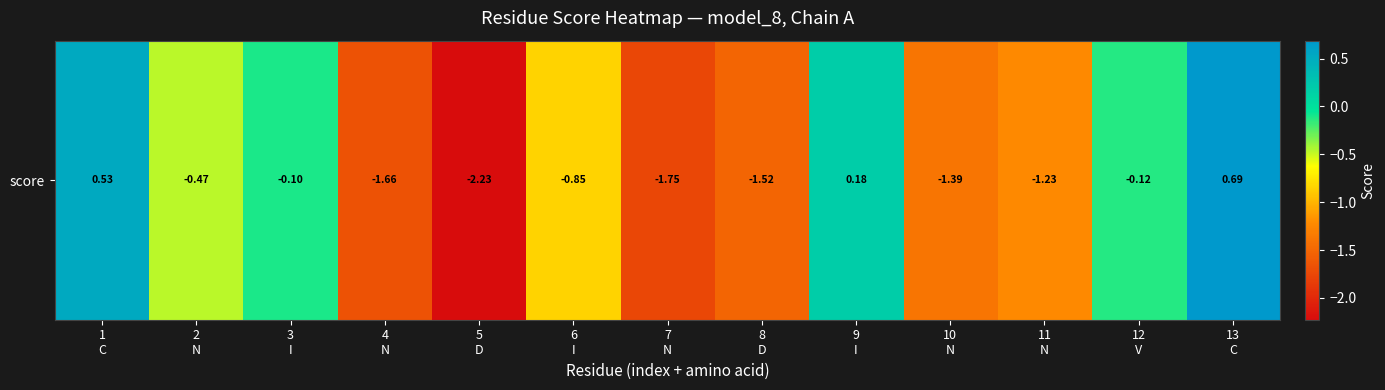

How many values are below zero?

10